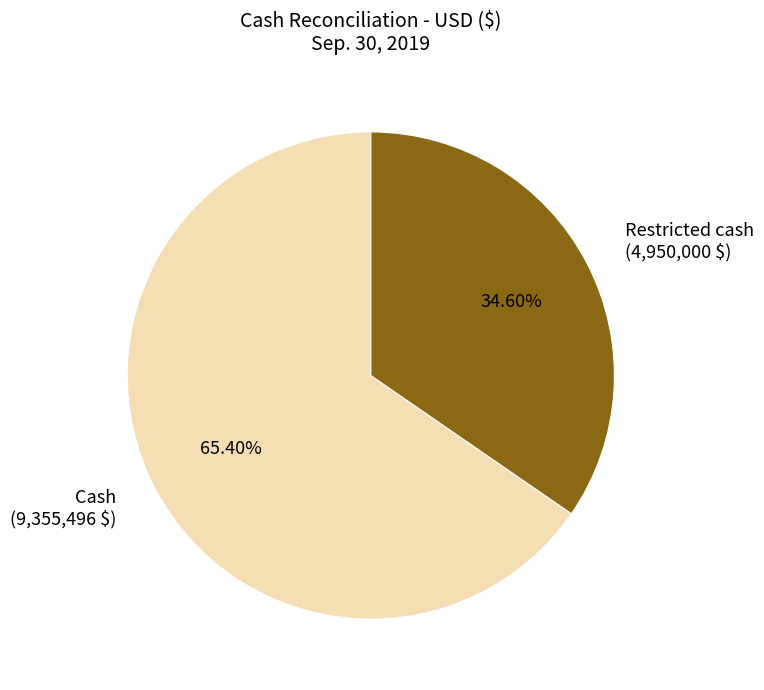

True or false: Cash accounts for 65% of the total.

True